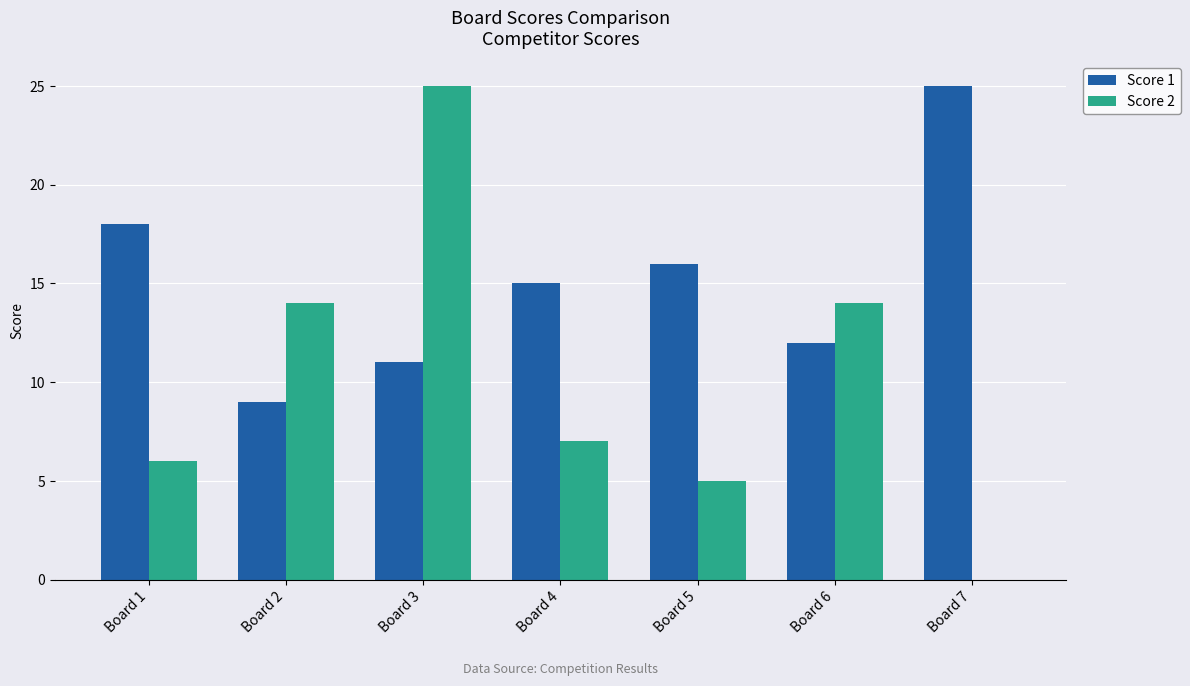

What is the sum of all Score 2 values?

71